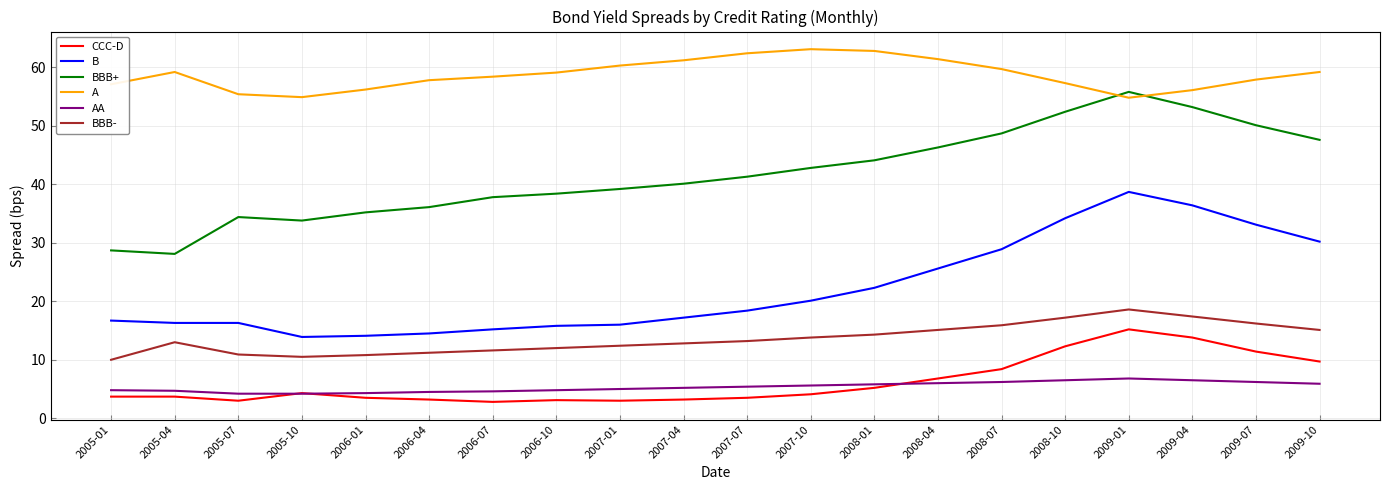

What is the lowest value of the BBB- series?

10.0